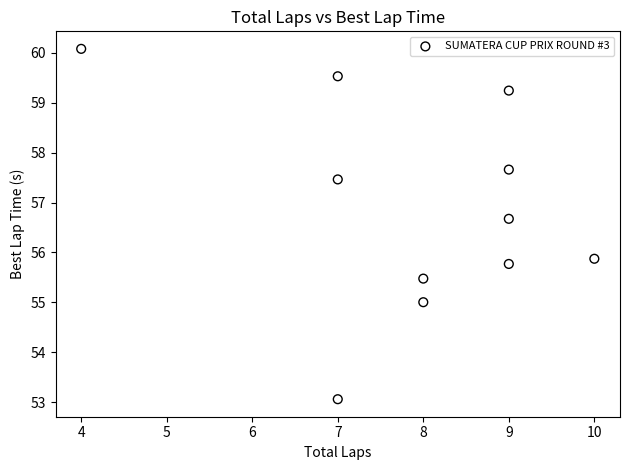

What Y value in the scatter plot is closest to 56?

55.9